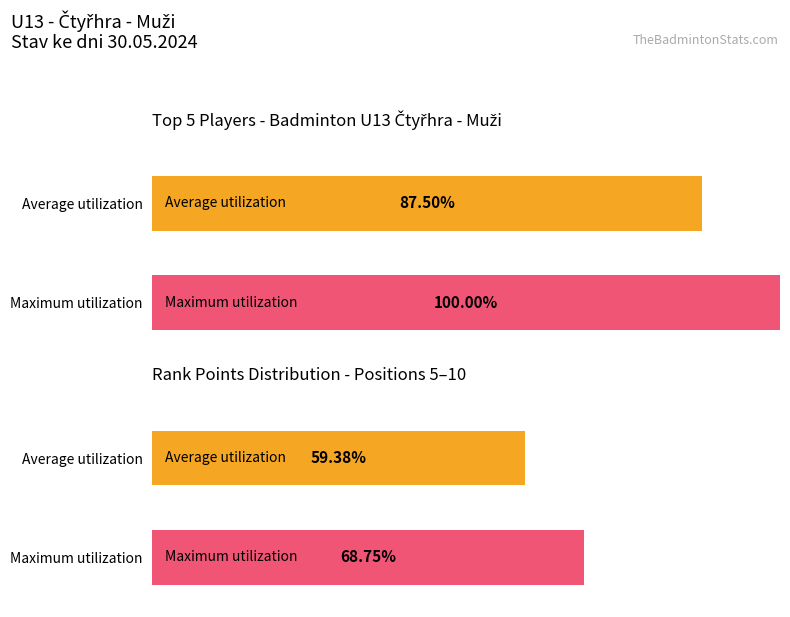

The chart shows a value of 2984 at Reichman David. True or false?

False